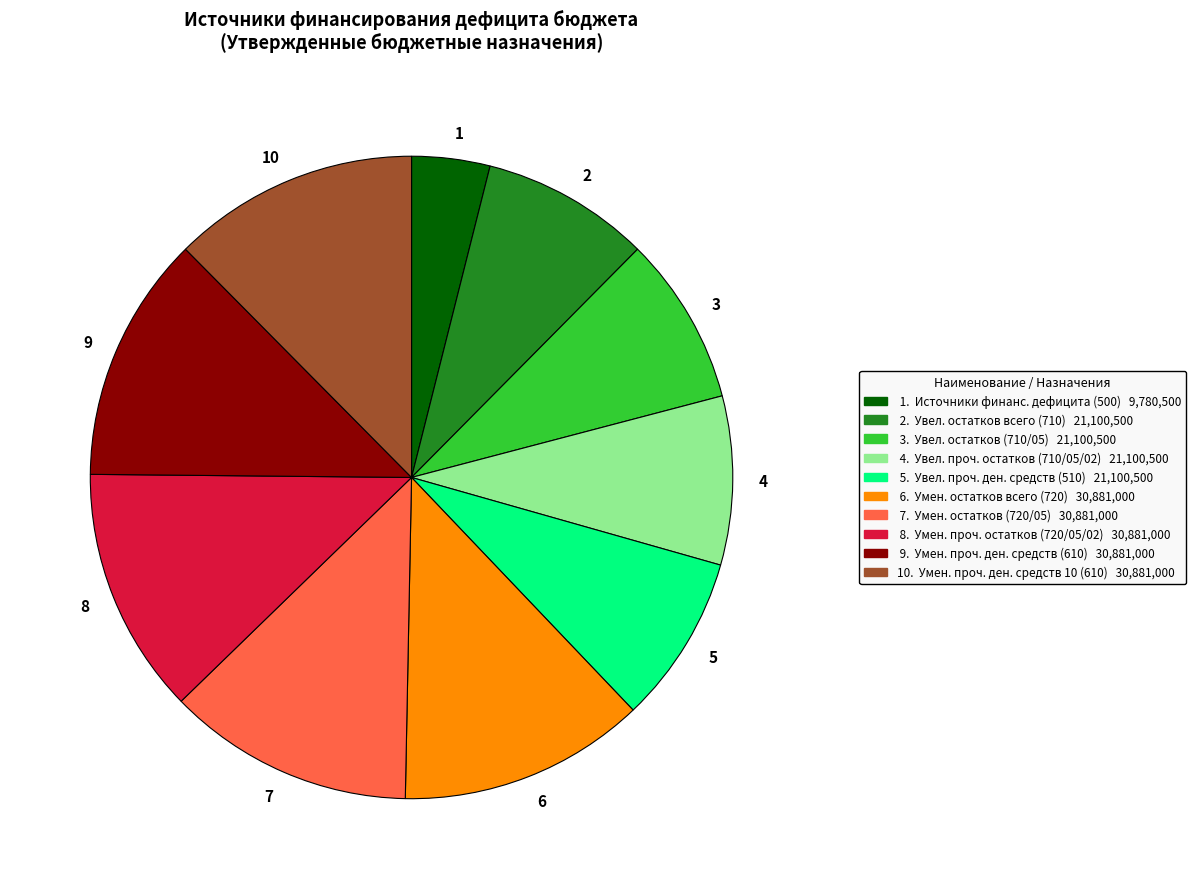

Do 4 and 6 together represent more than half of the pie?

No